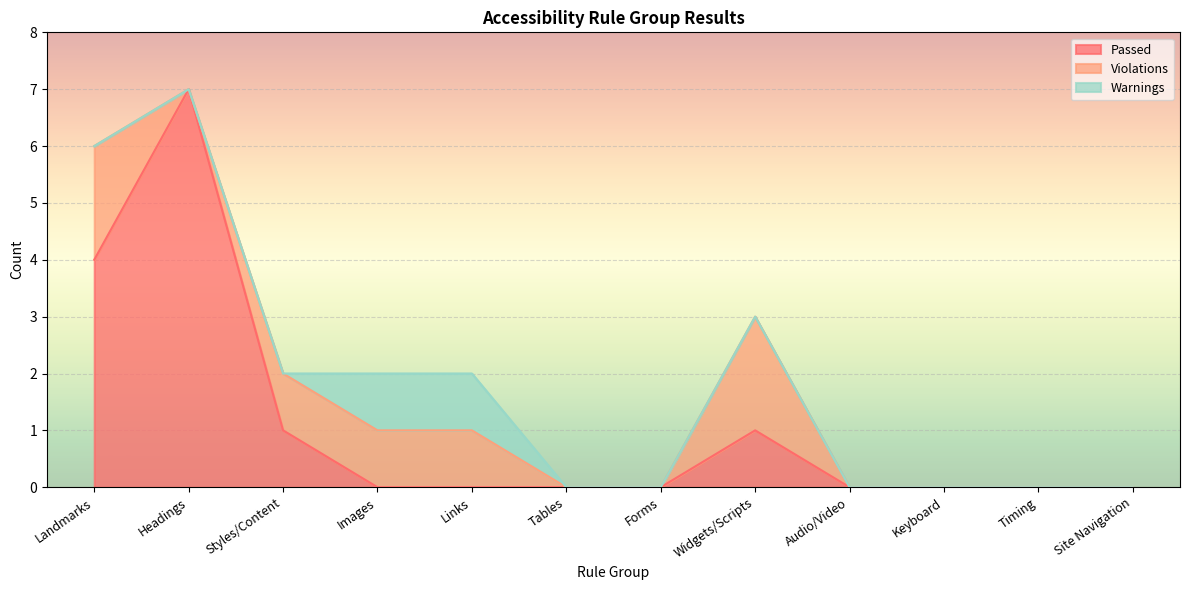

Does the chart display data point markers on the line(s)?

No